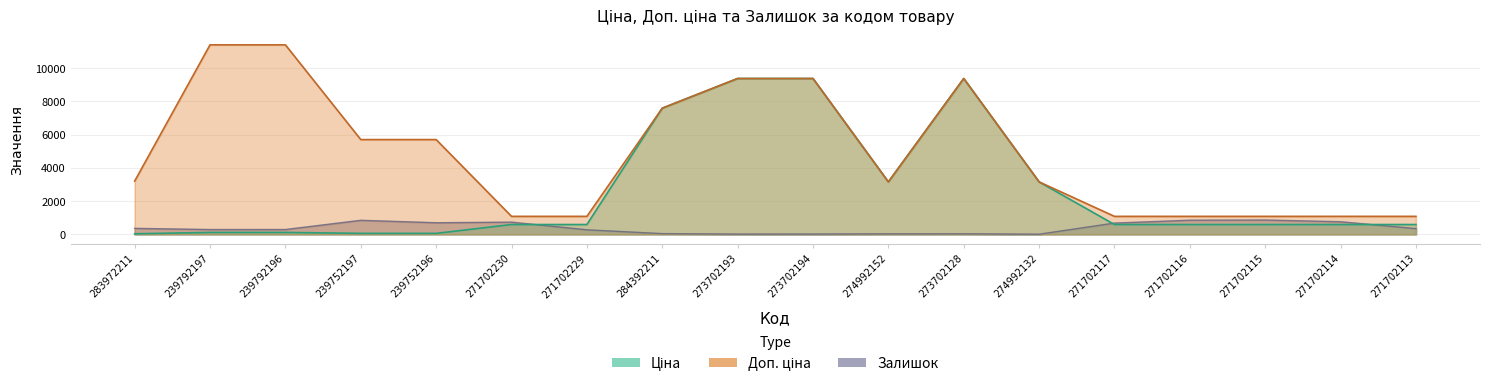

Where is Доп. ціна nearest to the value 6245?

239752197